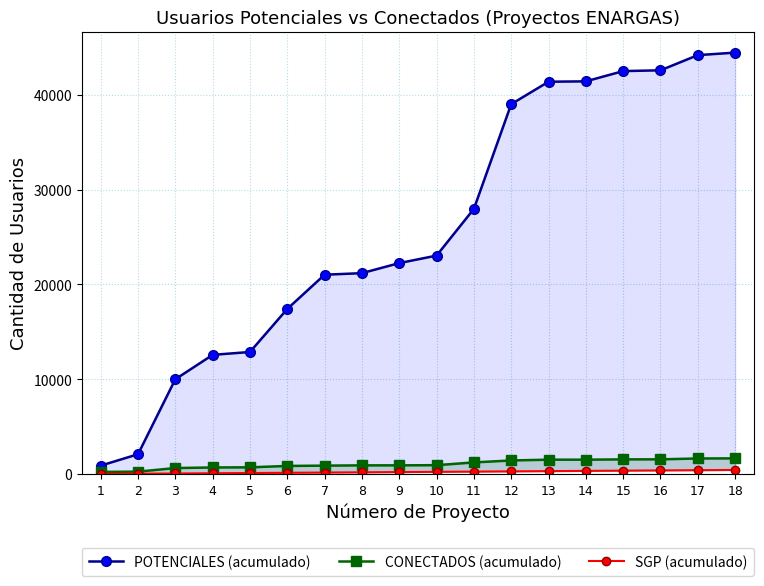

True or false: SGP (acumulado) and CONECTADOS (acumulado) cross at least once.

False